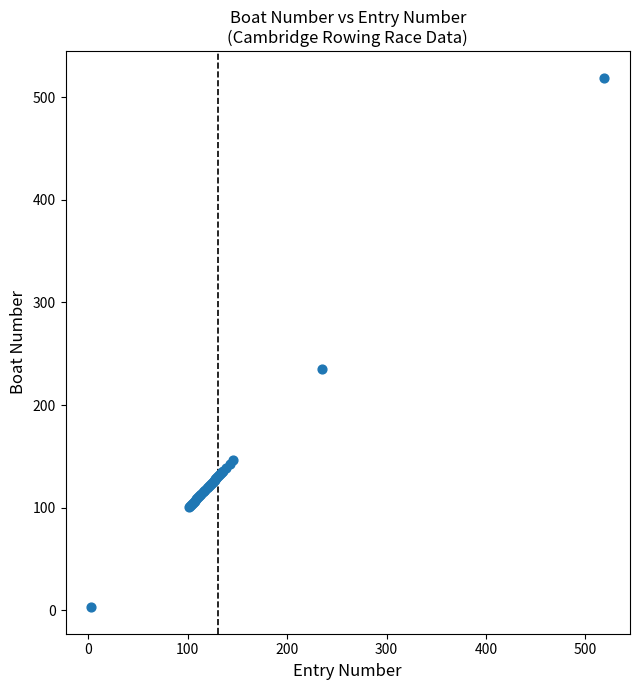

What Y value in the scatter plot is closest to 261?

235